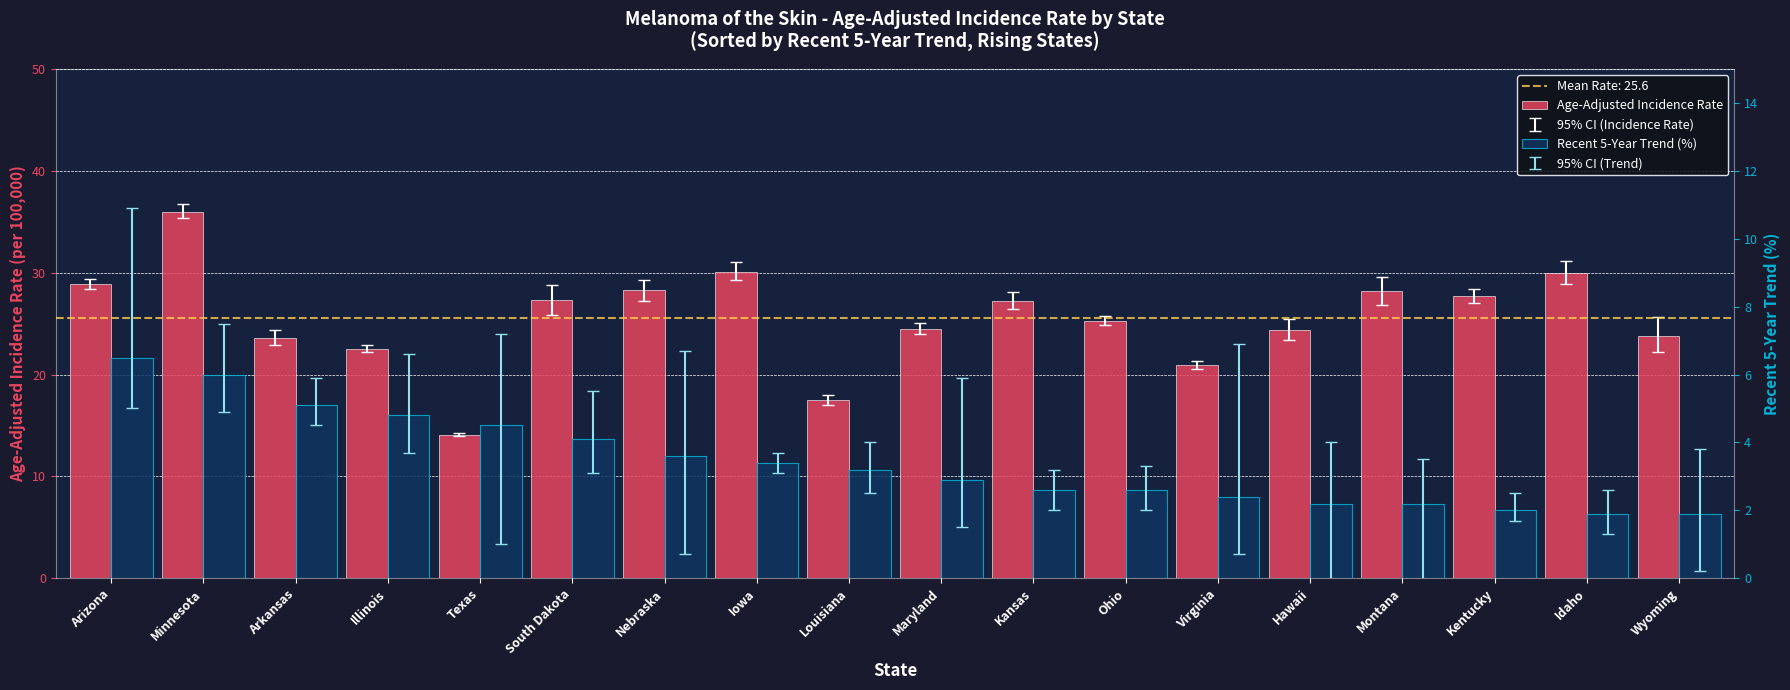

Is it true that Recent 5-Year Trend (%) equals 2.4 at Virginia?

True